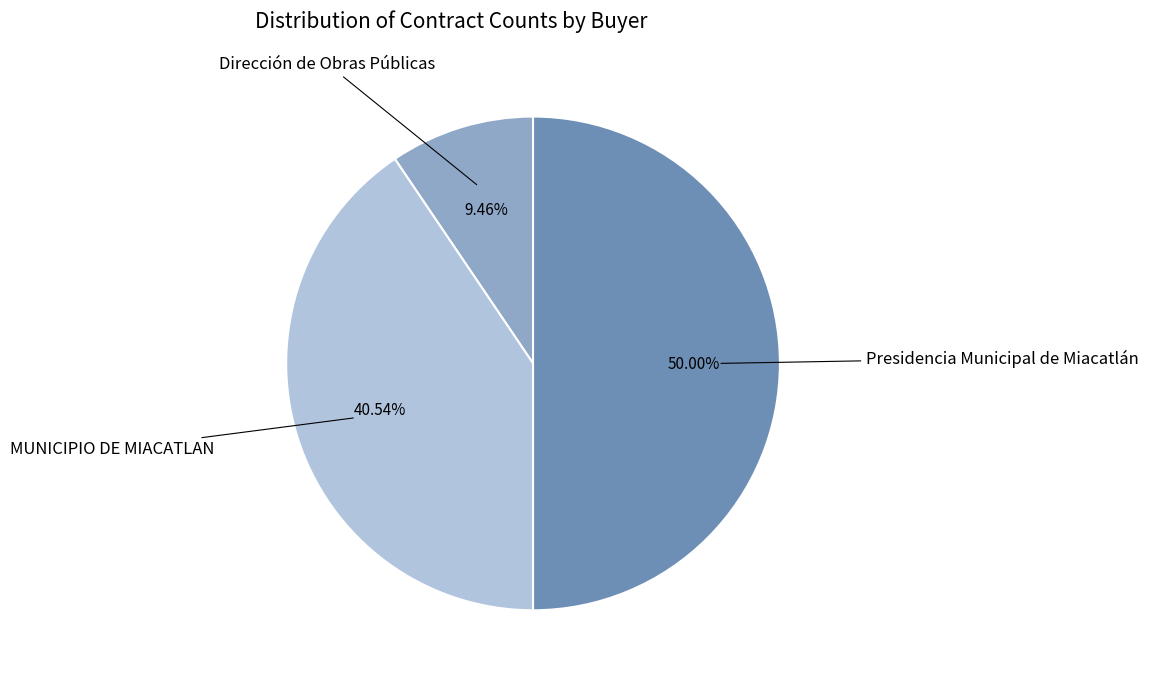

To the nearest percent, what is the difference between the largest and smallest slice percentages?

41%